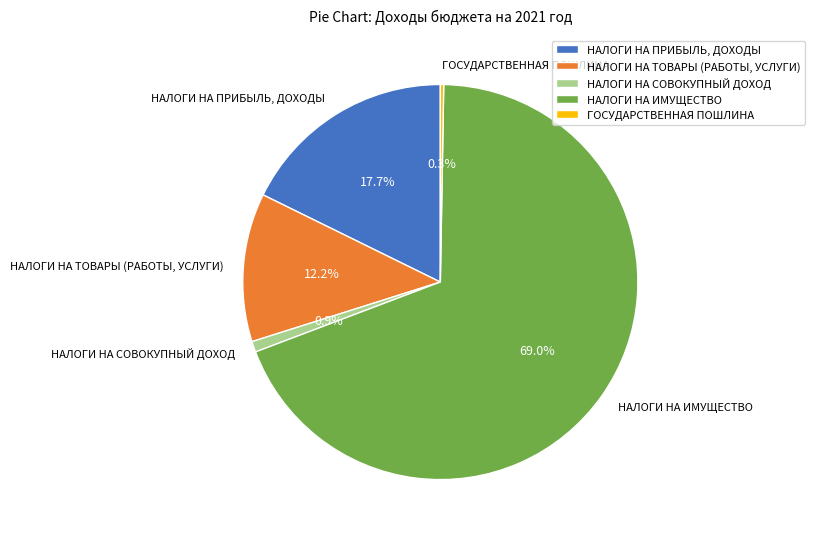

The НАЛОГИ НА ИМУЩЕСТВО slice represents 62% of the pie. True or false?

False